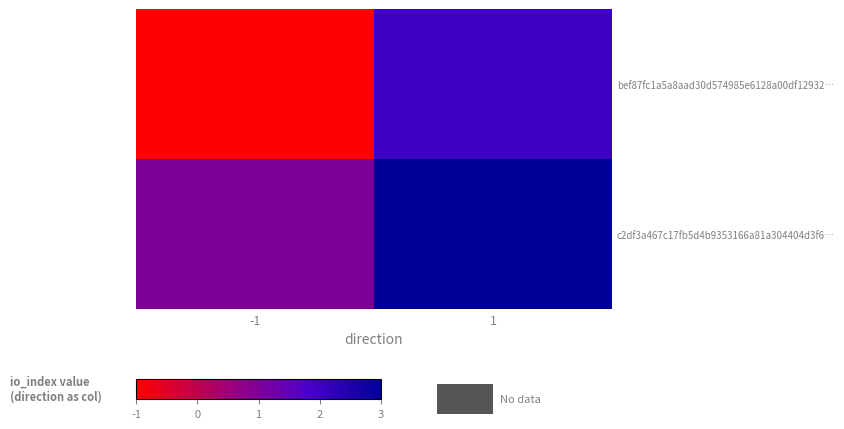

At which category does the chart reach its minimum across all series?

-1